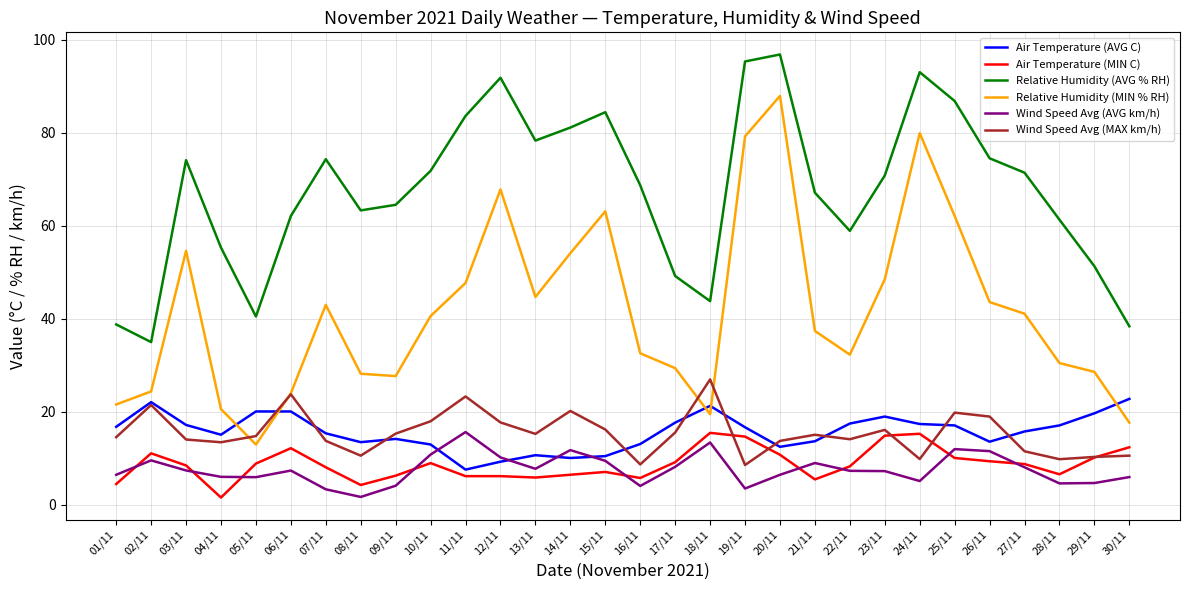

Which series has the widest spread of values?

Relative Humidity (MIN % RH)